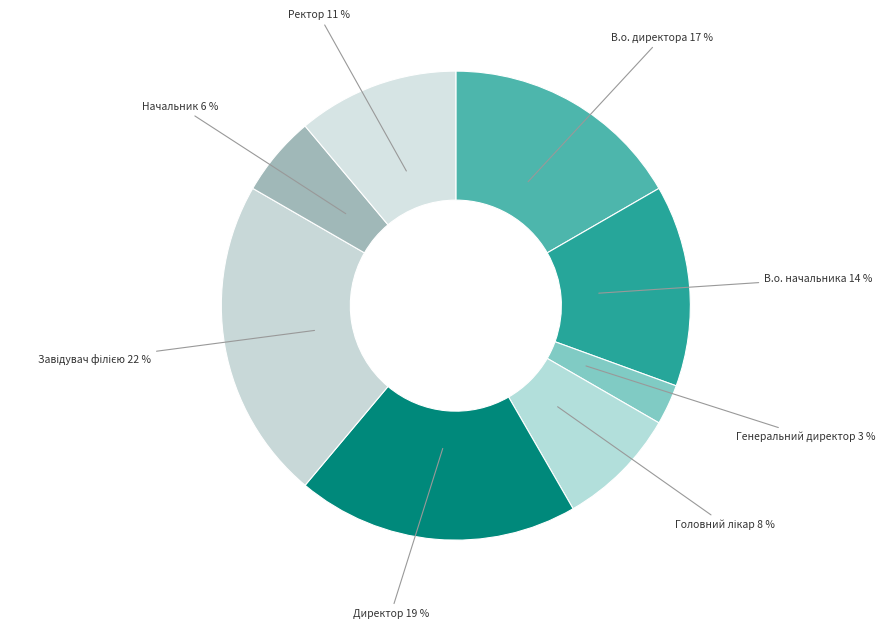

Which slice is the largest?

Завідувач філією